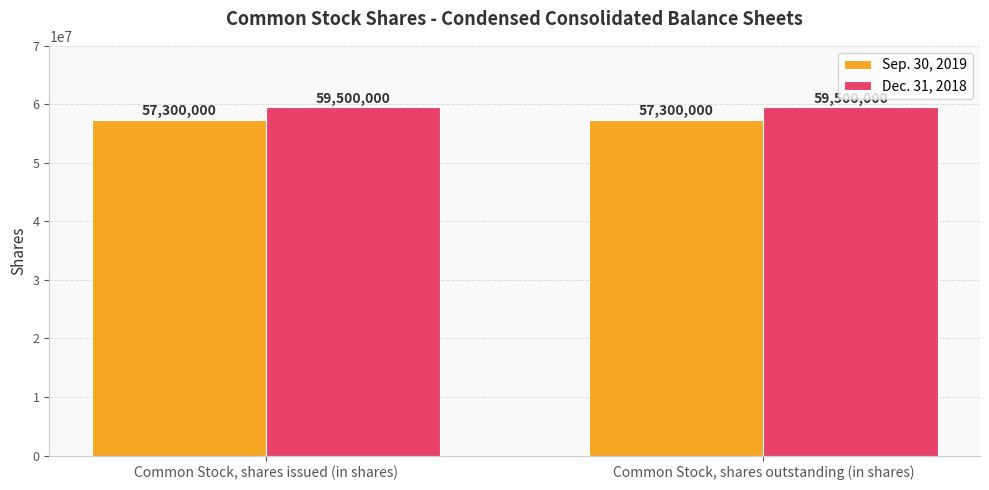

What is the smallest value displayed?

57300000